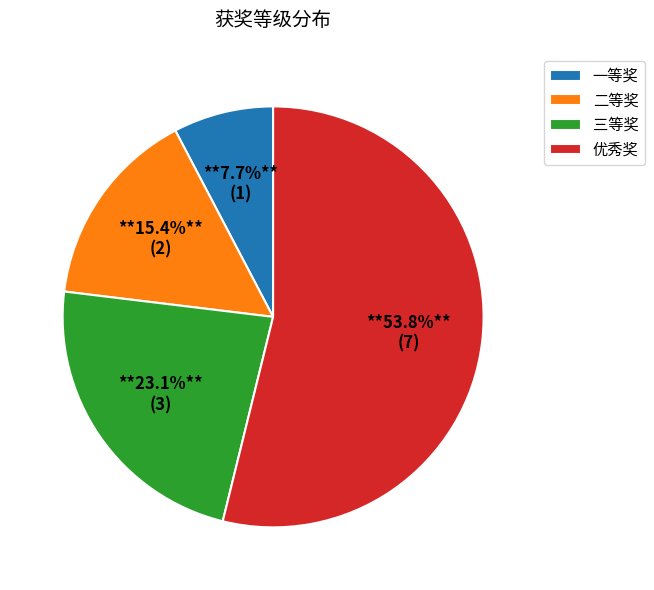

To the nearest percent, what percentage of the pie is 三等奖?

23%